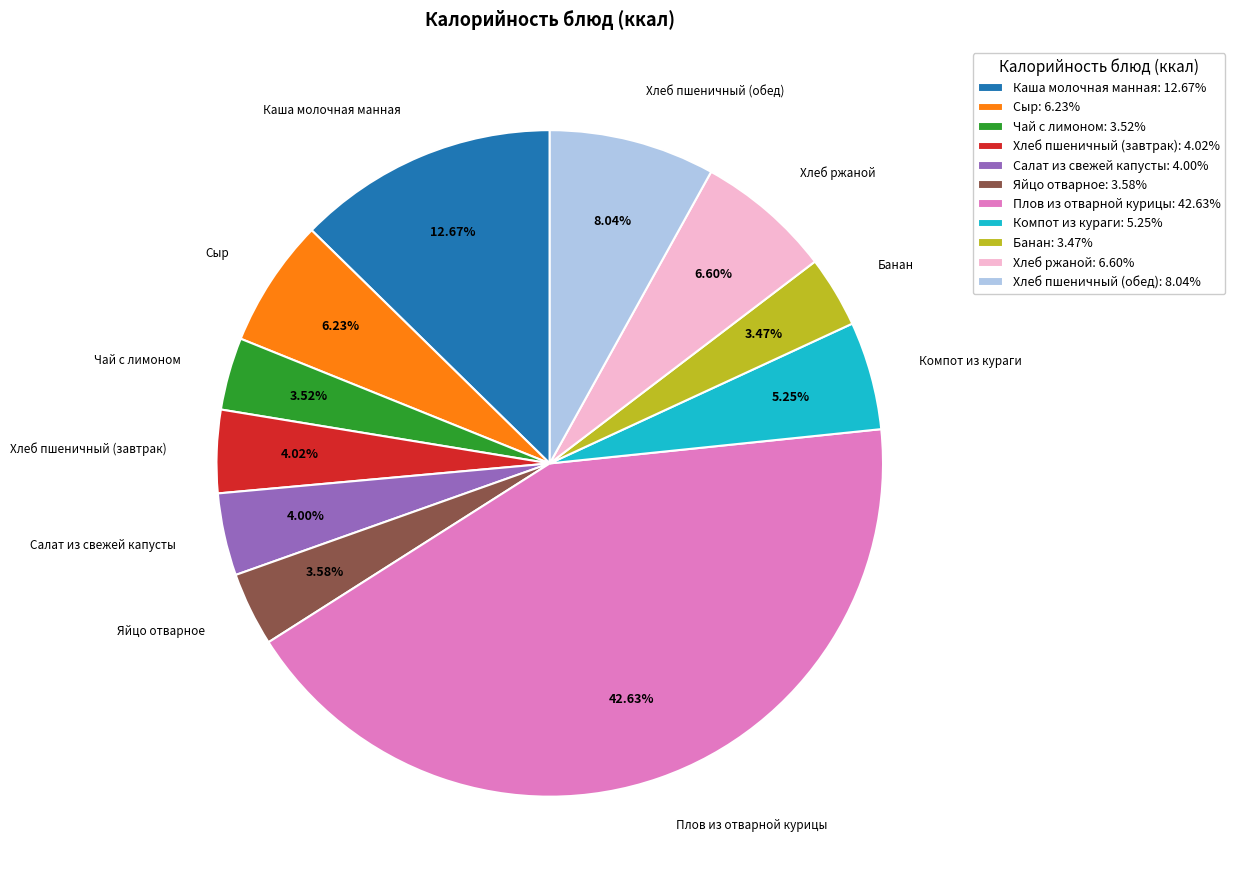

The Хлеб пшеничный (завтрак) slice represents 13% of the pie. True or false?

False